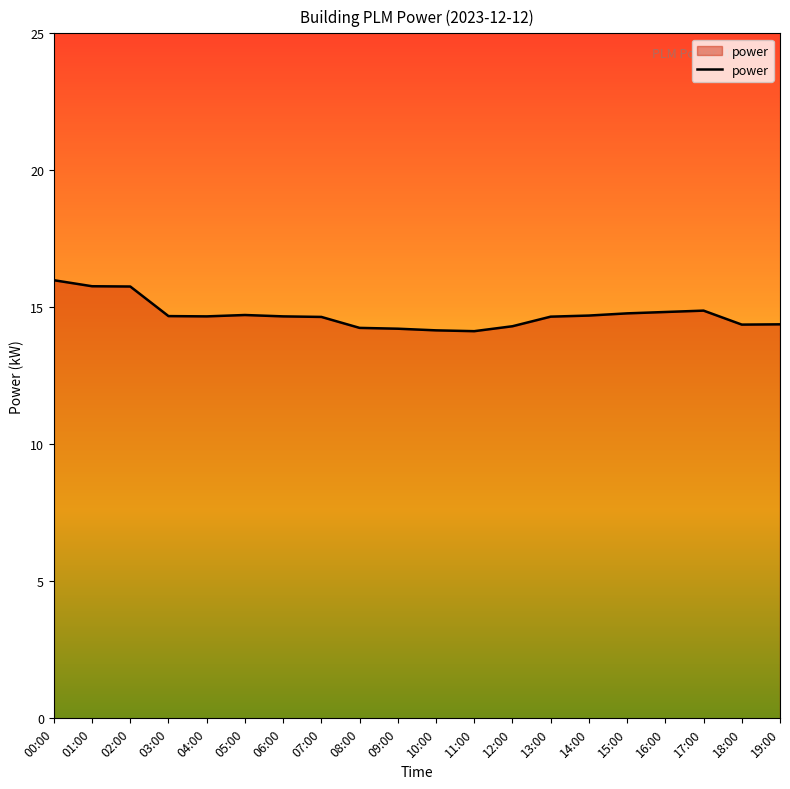

The chart shows a value of 21.7 at 12:00. True or false?

False